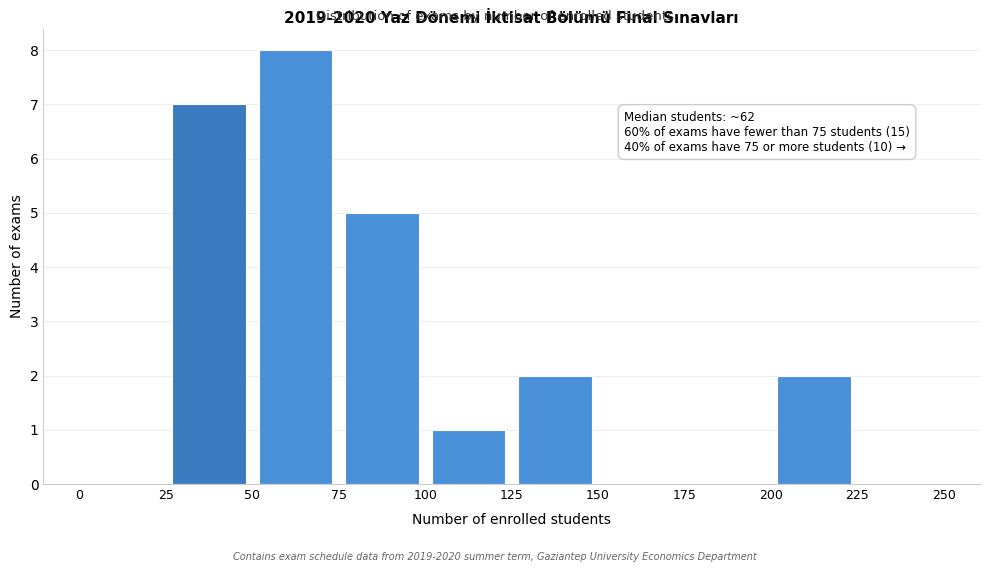

Which range on the x-axis has the tallest bar?

50 to 75